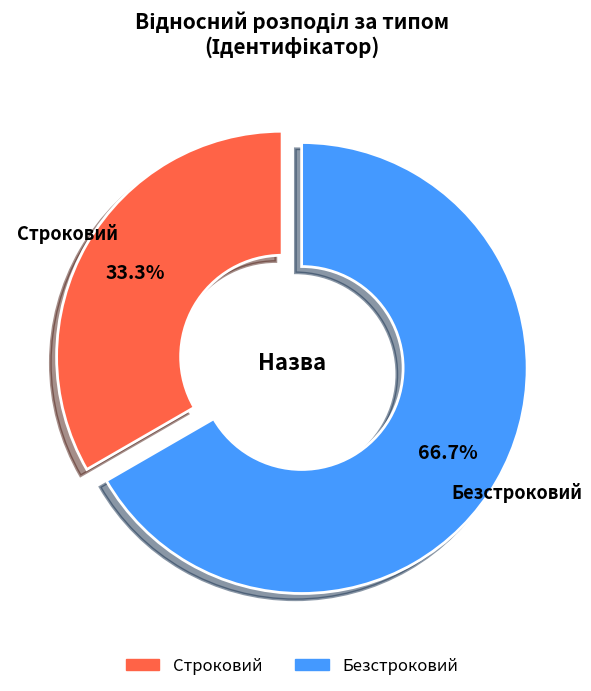

To the nearest percent, what percentage of the pie is Безстроковий?

67%